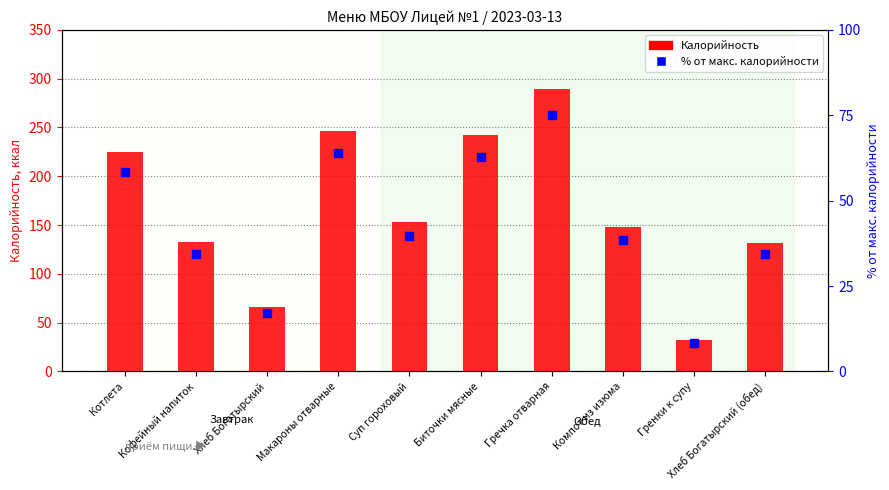

At how many categories does at least one series exceed 27?

10